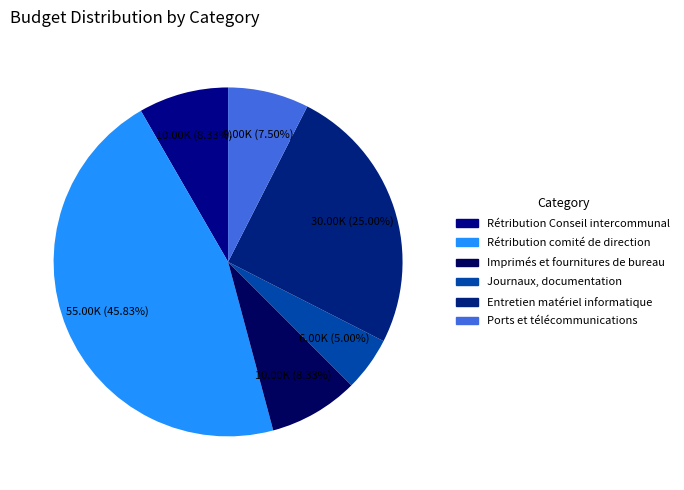

What percentage do Ports et télécommunications and Rétribution comité de direction together represent?

53.3%